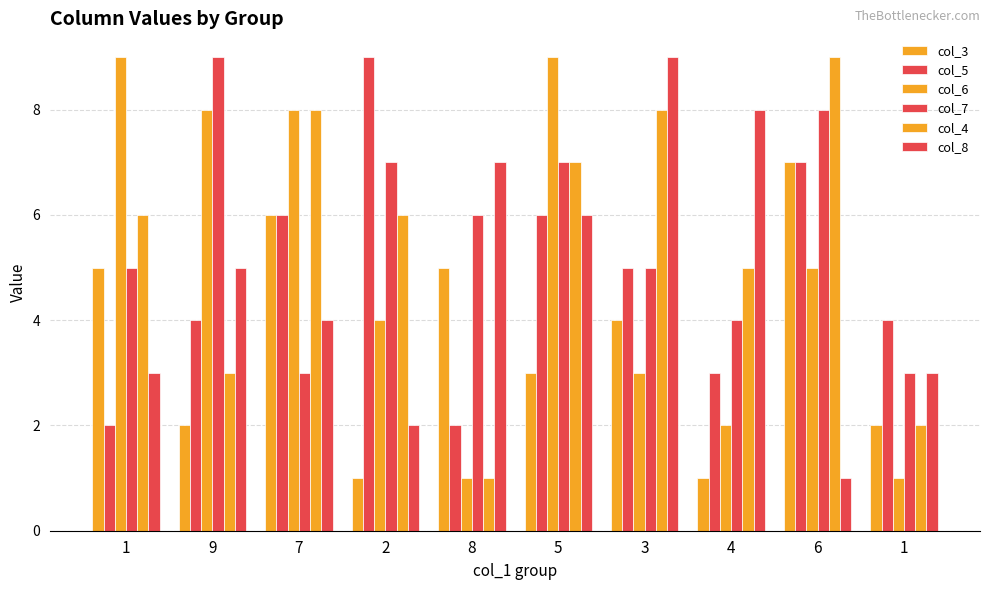

What is the difference between the col_4 values at 8 and 5?

6